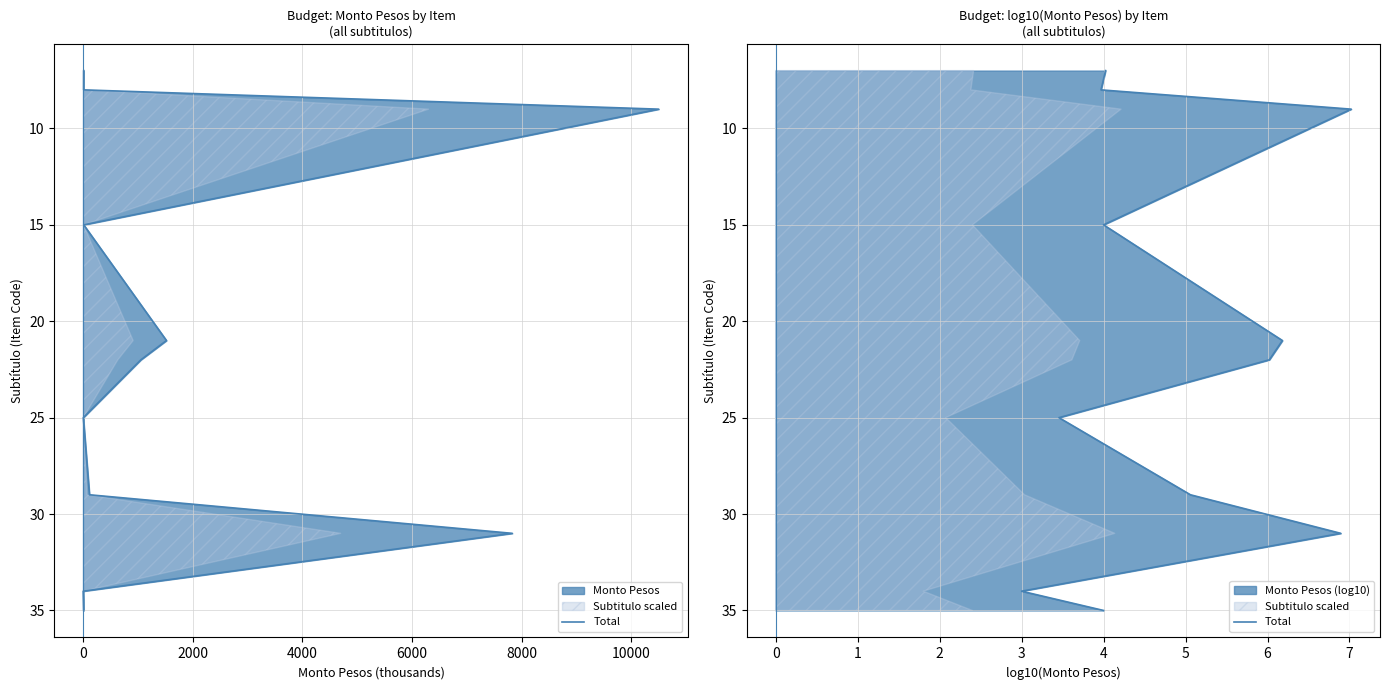

Does the chart have visible grid lines?

Yes